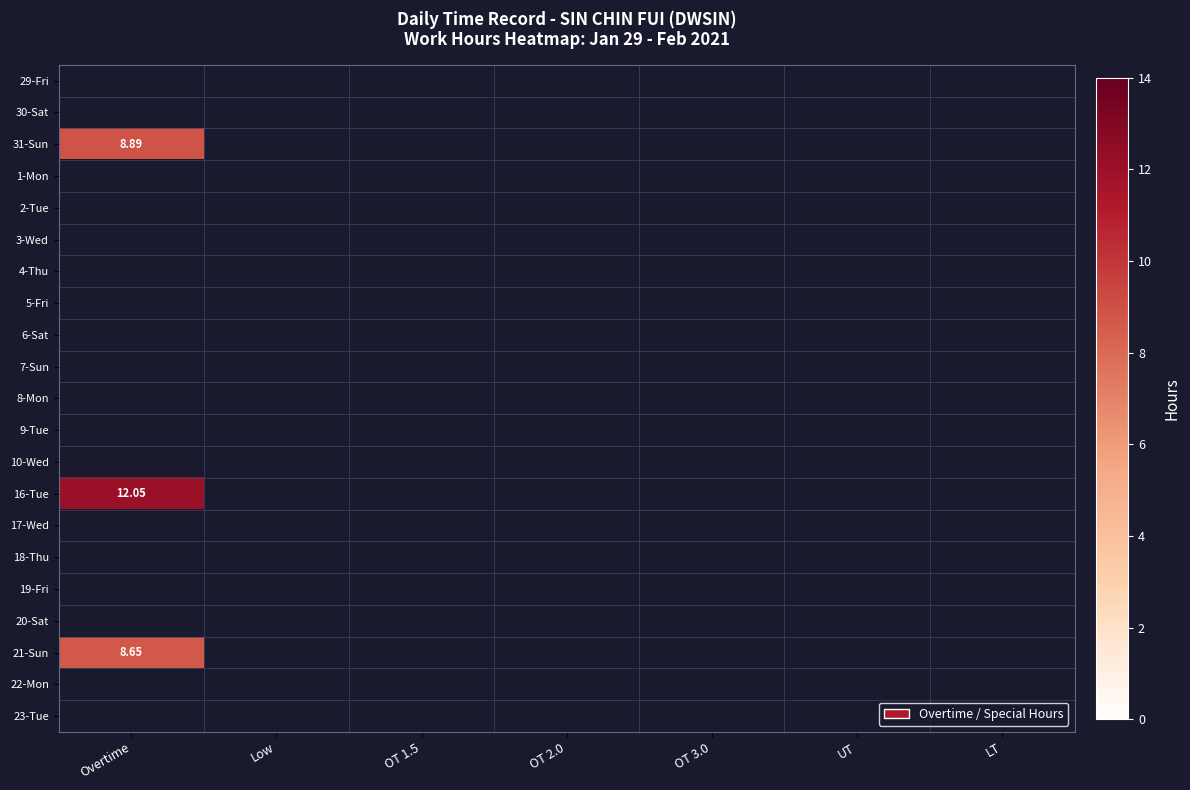

Rank the series by their maximum value, from lowest to highest.

29-Fri, 30-Sat, 31-Sun, 1-Mon, 2-Tue, 3-Wed, 4-Thu, 5-Fri, 6-Sat, 7-Sun, 8-Mon, 9-Tue, 10-Wed, 16-Tue, 17-Wed, 18-Thu, 19-Fri, 20-Sat, 21-Sun, 22-Mon, 23-Tue